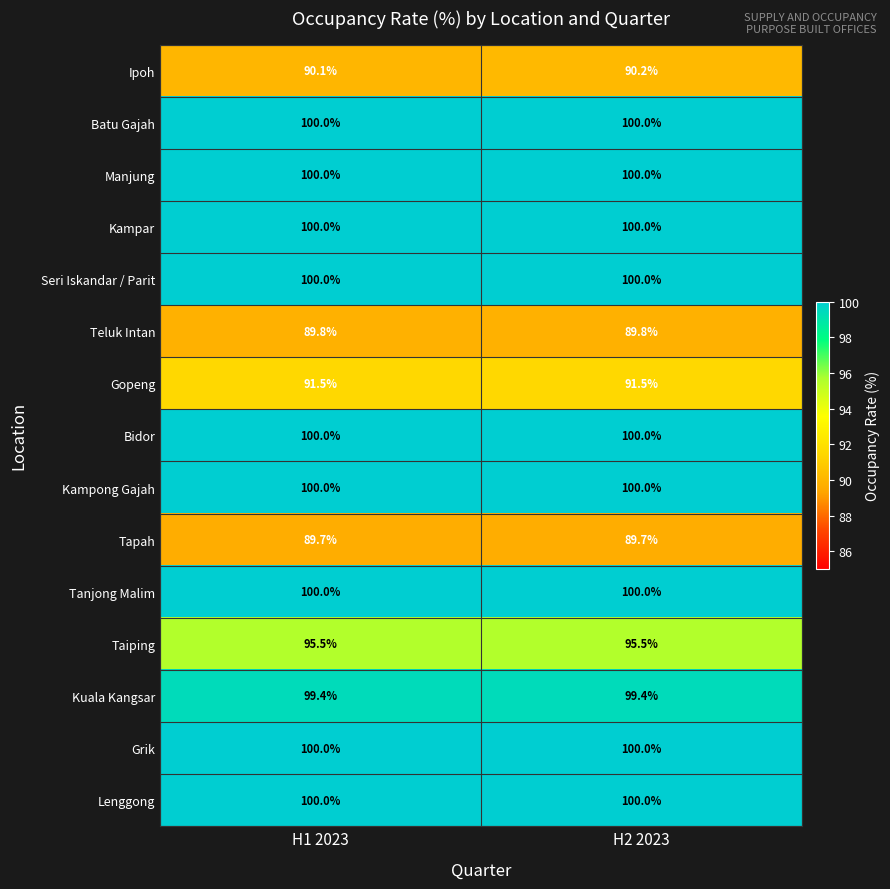

What is the total value across all series at H2 2023?

1456.1